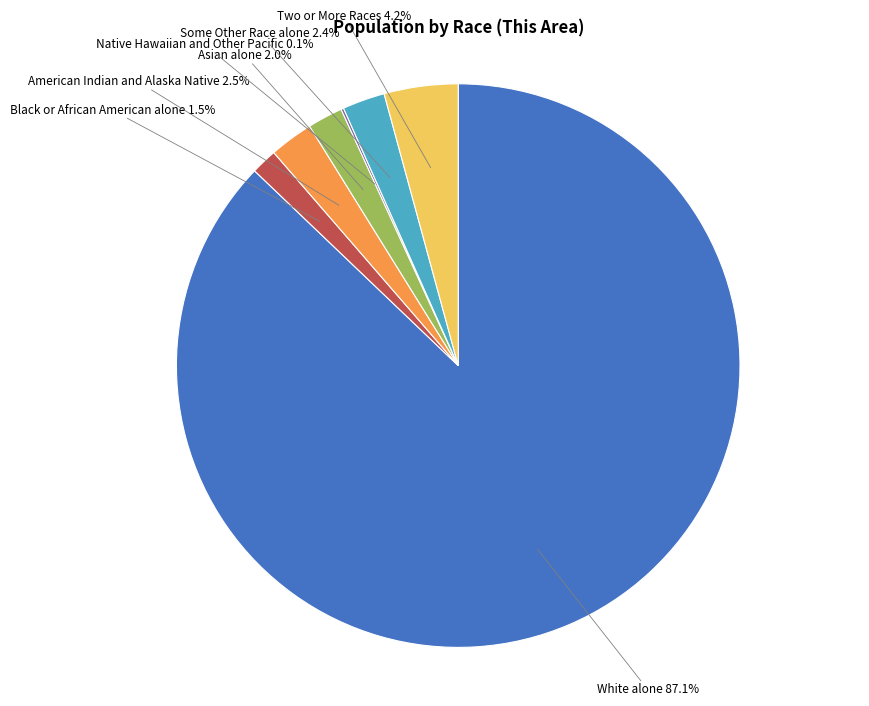

True or false: Asian alone accounts for 2% of the total.

True